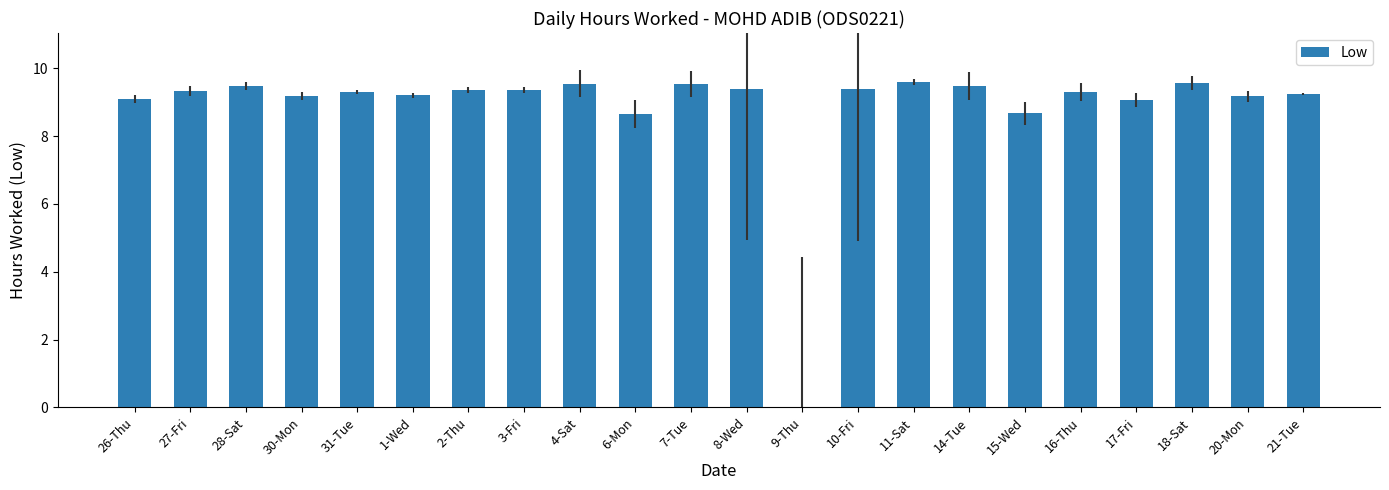

How many positive values are there?

21